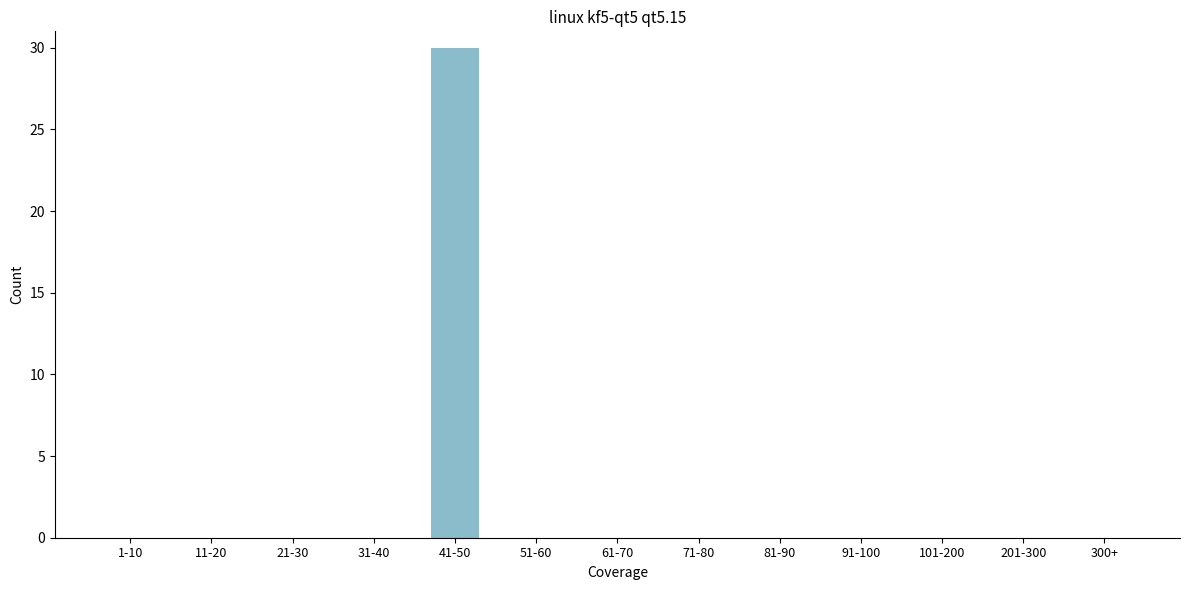

Reading right to left, transcribe all the data shown in this chart.

300+=0	201-300=0	101-200=0	91-100=0	81-90=0	71-80=0	61-70=0	51-60=0	41-50=30	31-40=0	21-30=0	11-20=0	1-10=0